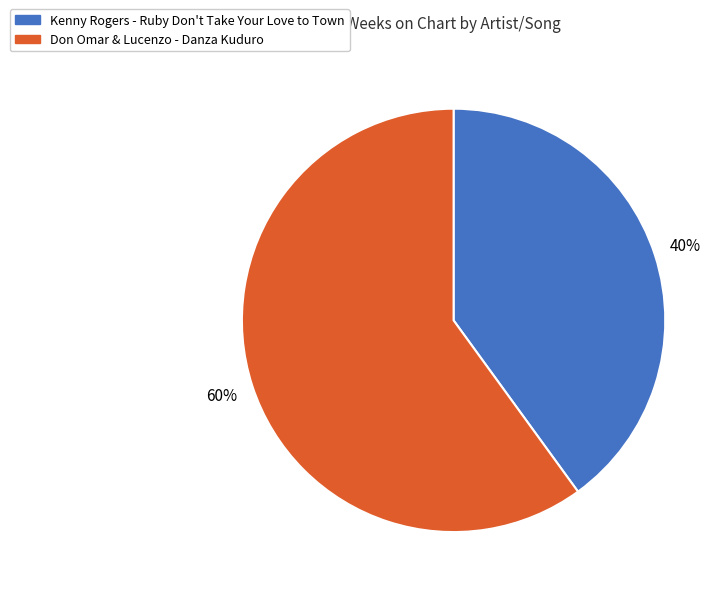

Which slice is the smallest?

Kenny Rogers - Ruby Don't Take Your Love to Town